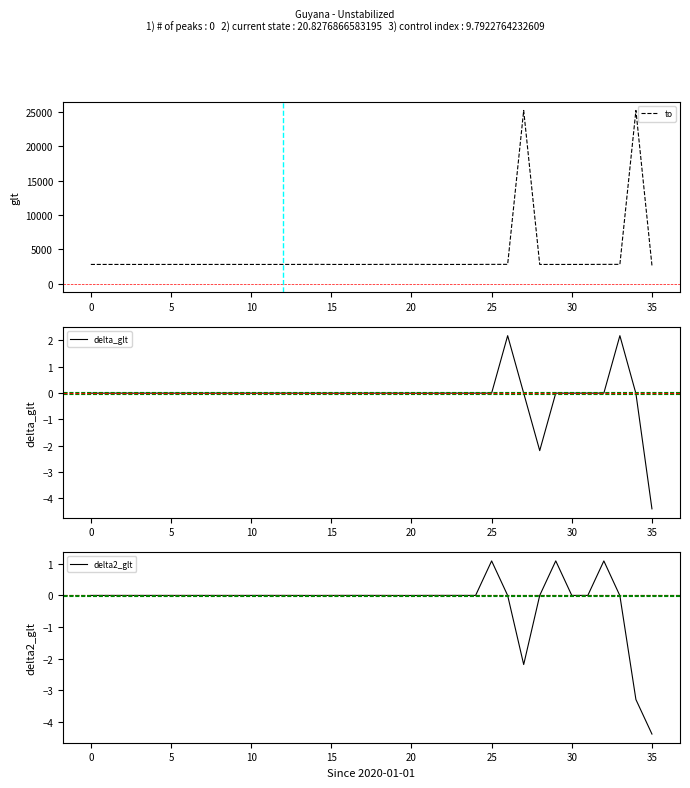

What is the label of the 26th point from the right?

10